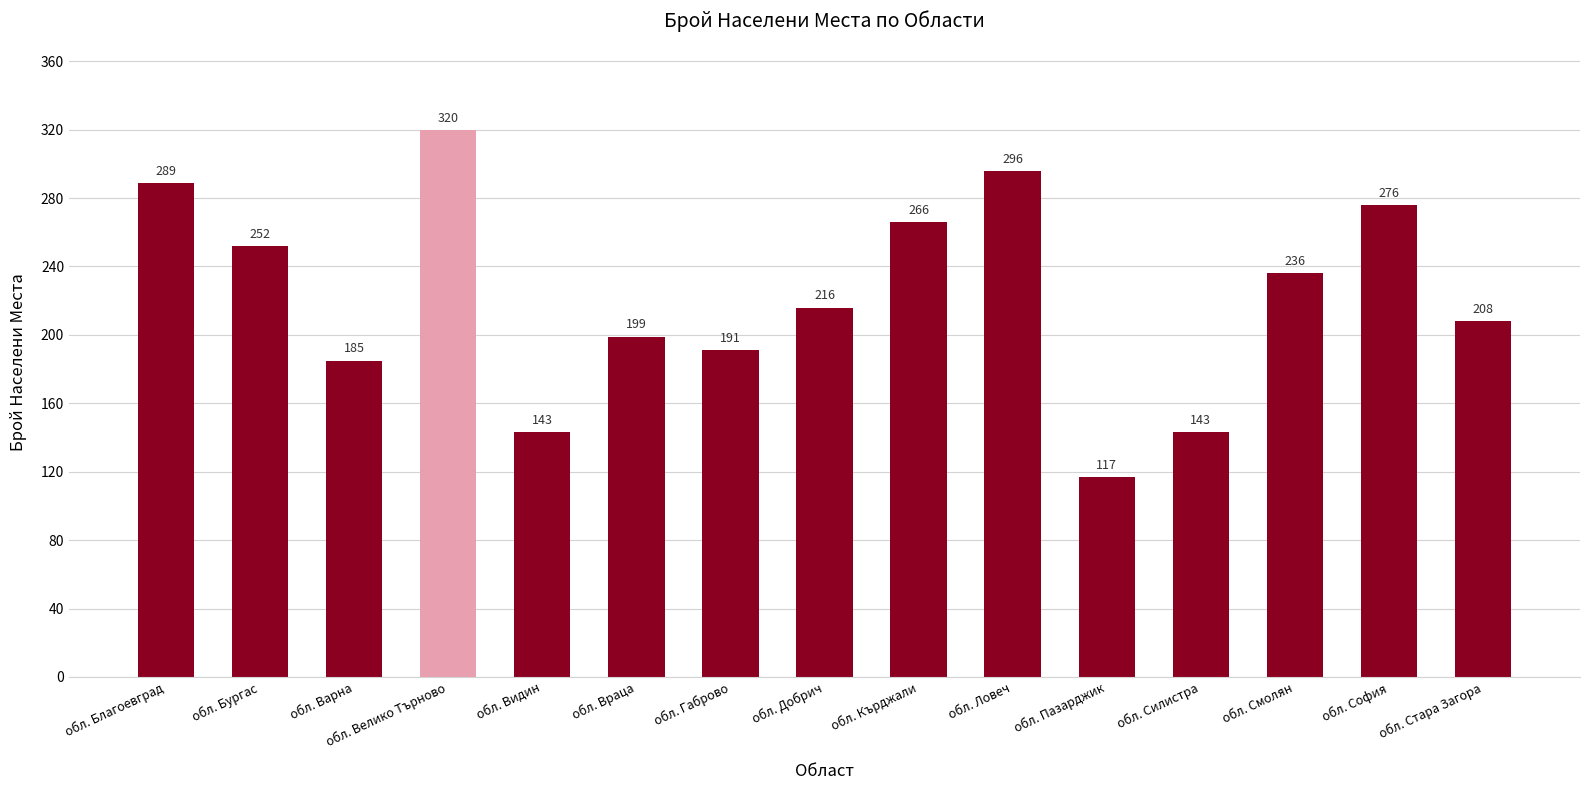

Where is the data nearest to the value 218?

обл. Добрич